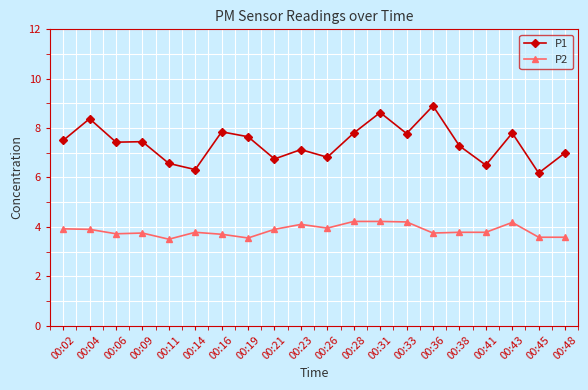

What is the total value across all series at 00:48?

10.6